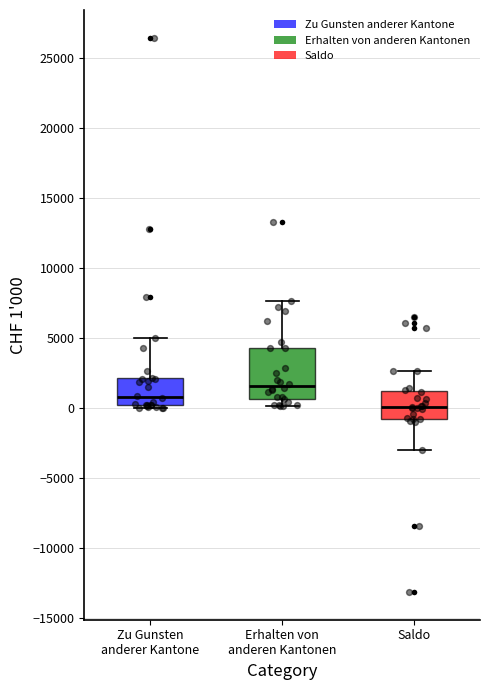

Which box has the lowest median line?

Saldo